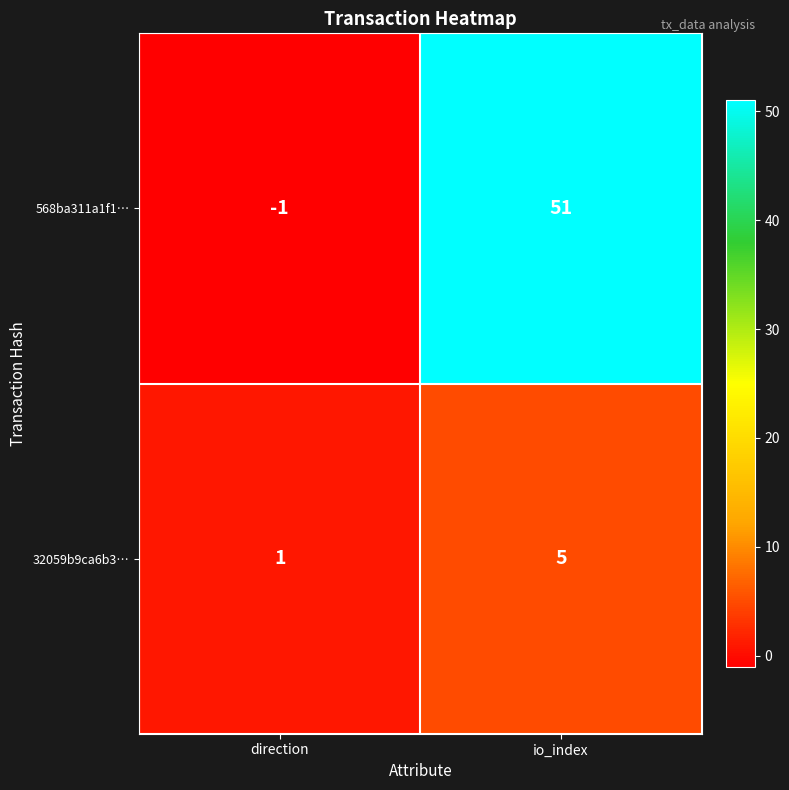

Reading left to right, list all the values displayed in this chart.

568ba311a1f1…: direction=-1	io_index=51
32059b9ca6b3…: direction=1	io_index=5